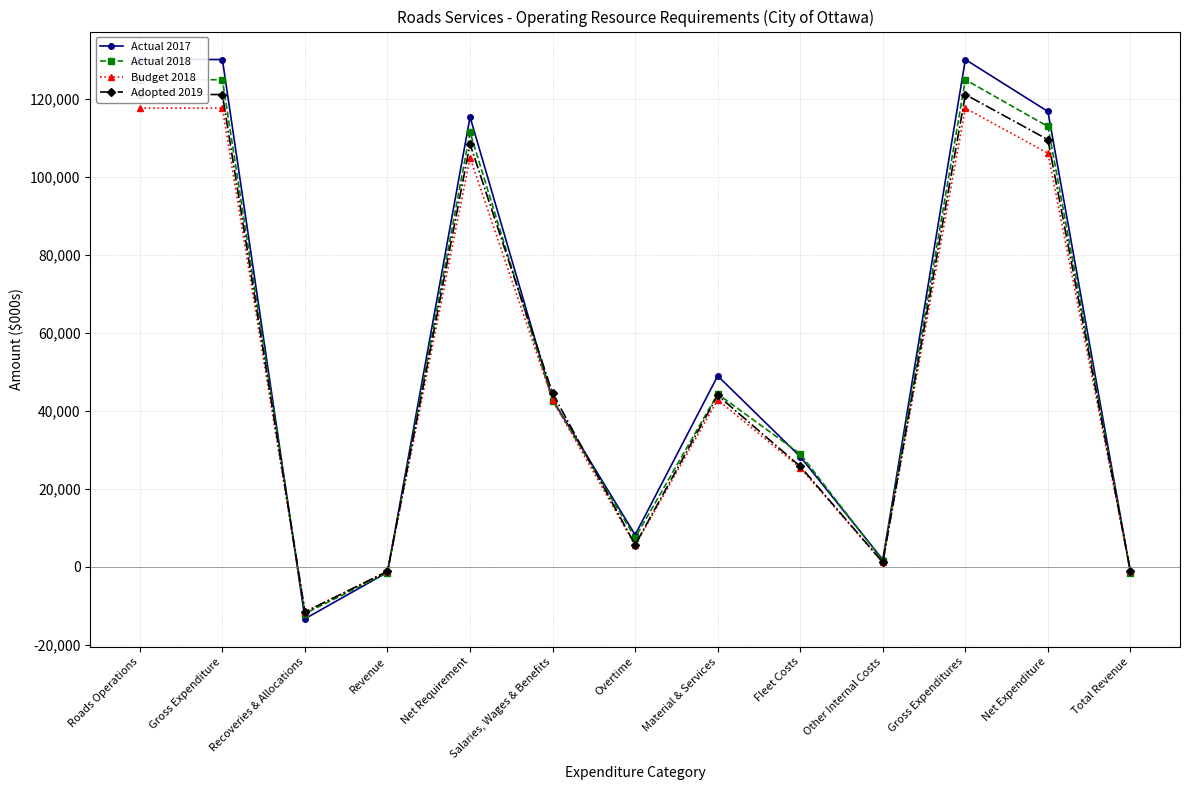

What is the spread (max minus min) of values at Revenue?

382